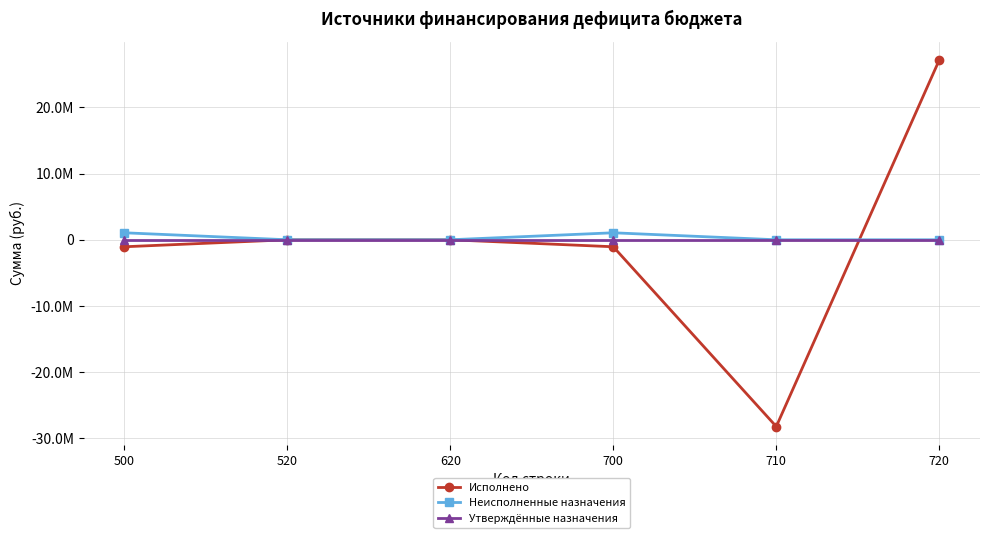

What is the approximate value of Исполнено at 710?

-28223745.1